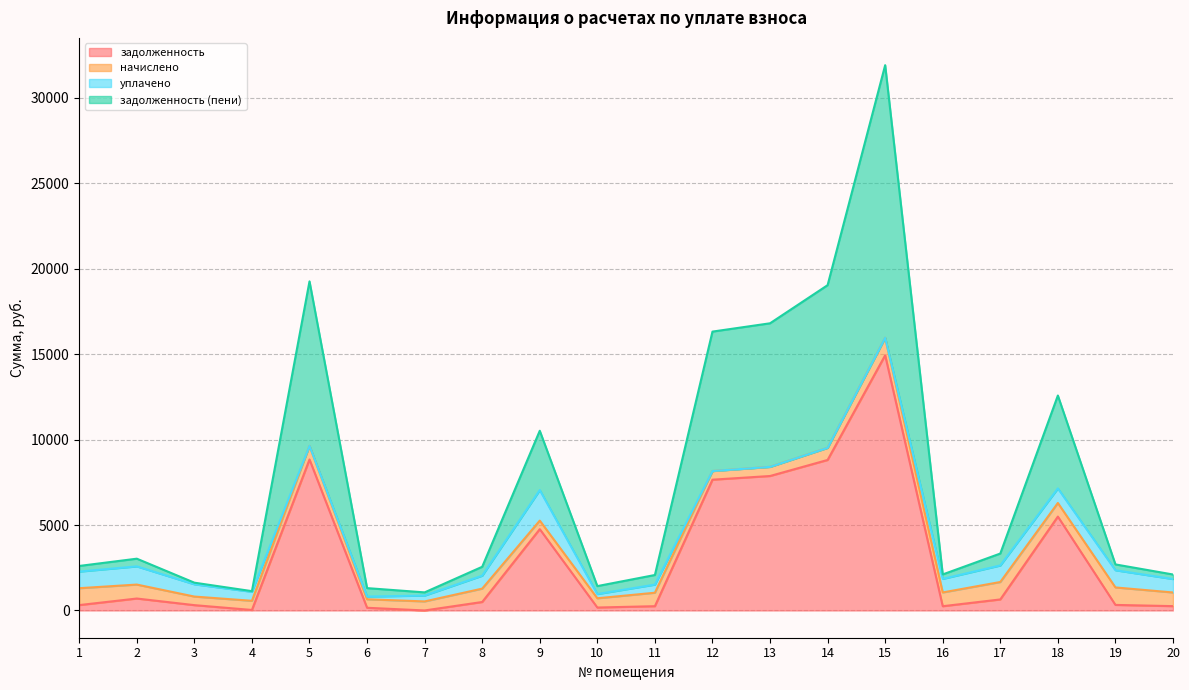

At which category is the sum across all series the highest?

15